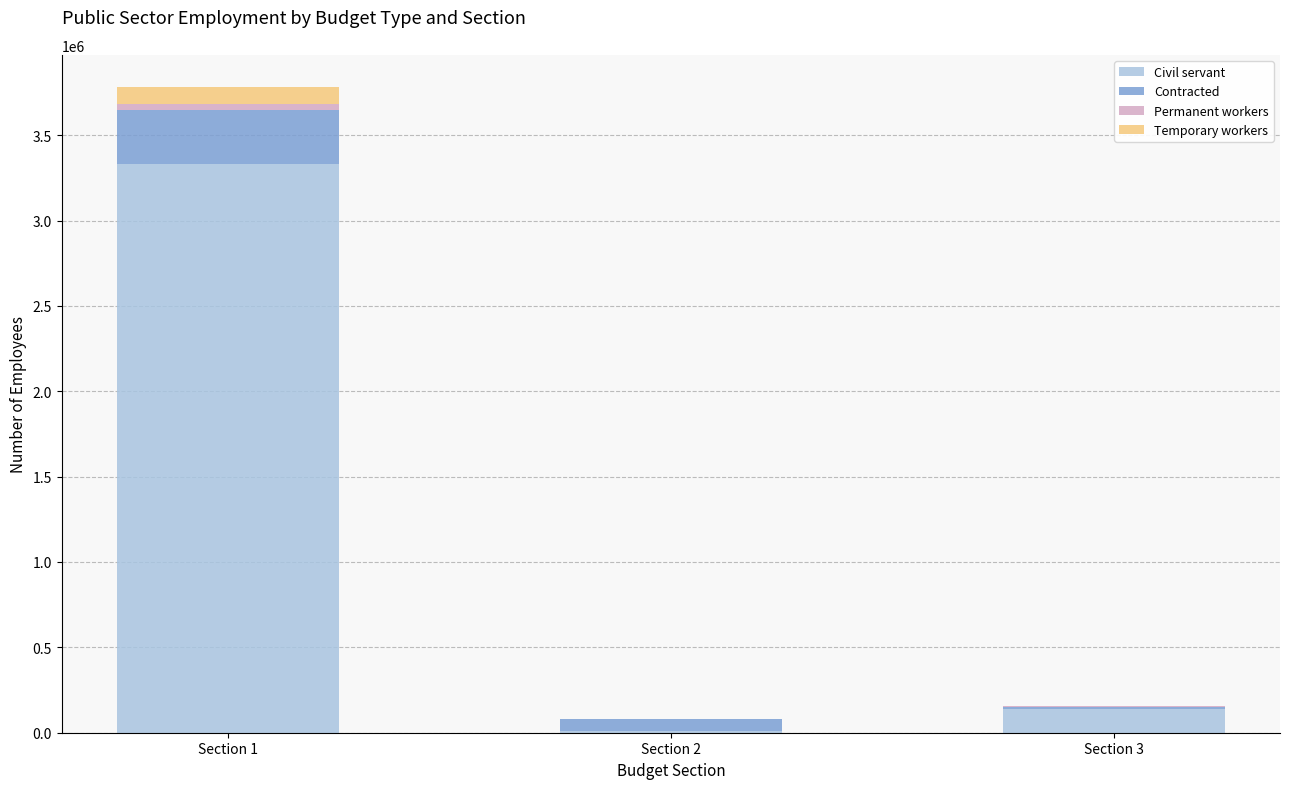

At which category is the sum across all series the highest?

Section 1